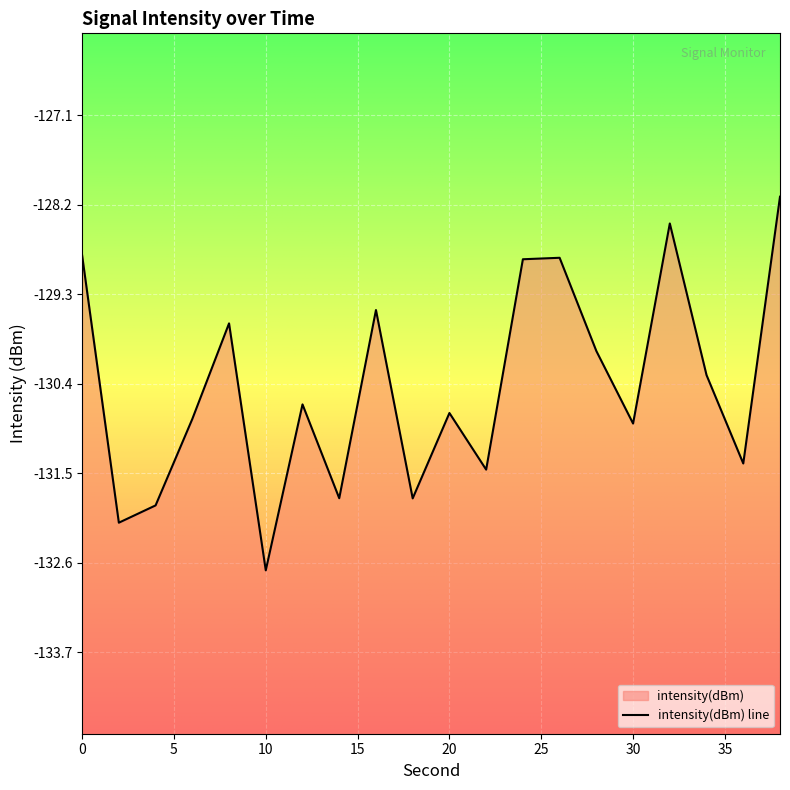

What is the minimum value shown in the chart?

-132.7